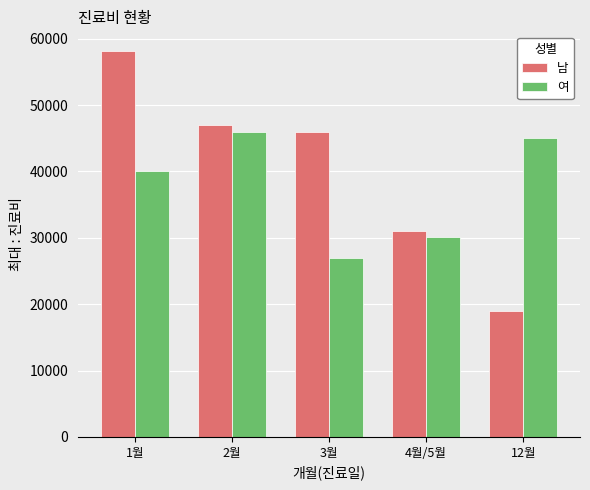

What is the difference between the 남 values at 4월/5월 and 2월?

16000